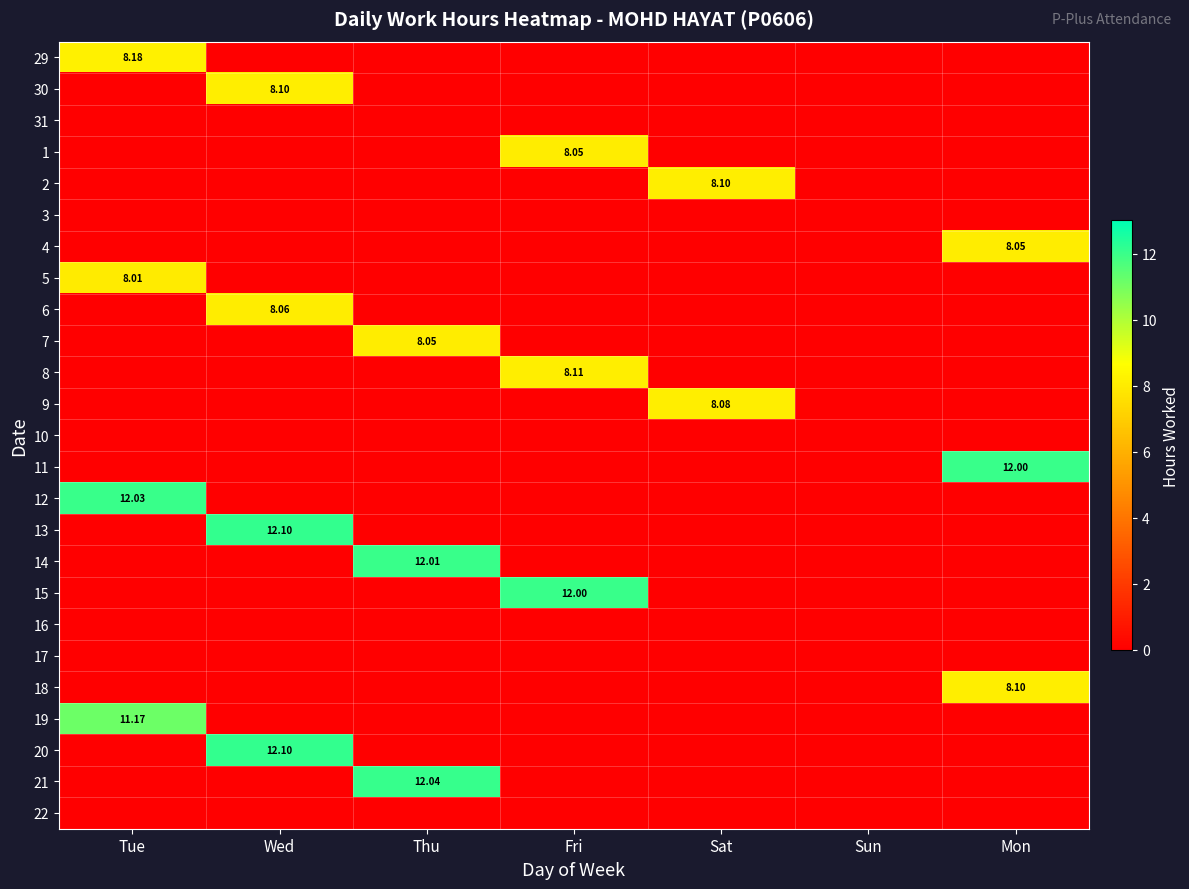

Is it true that 18 equals 13.0 at Mon?

False